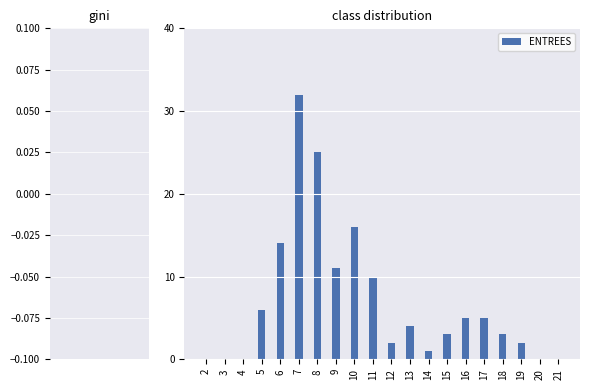

Which category has the highest value across all series?

7